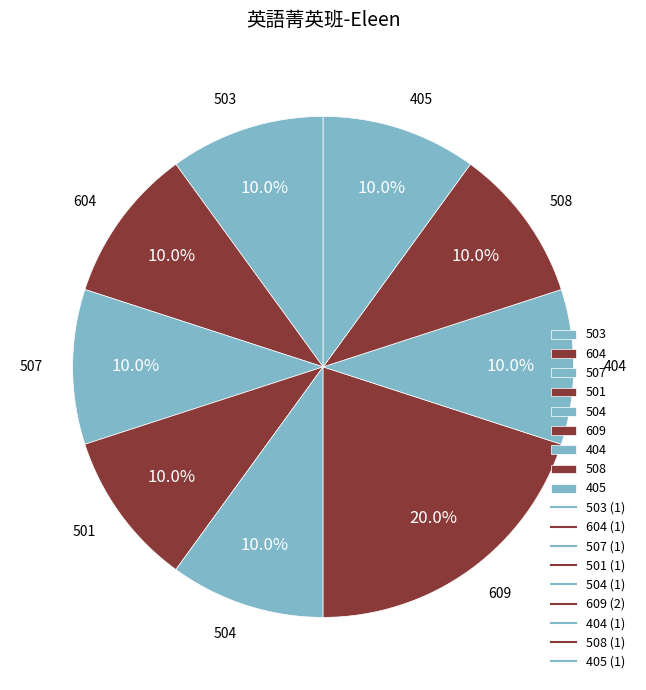

Does 507 account for over 50% of the chart?

No